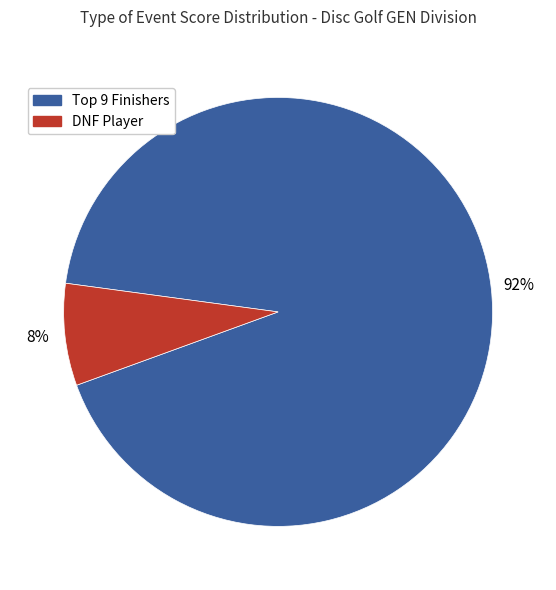

Which slice is the largest?

Top 9 Finishers